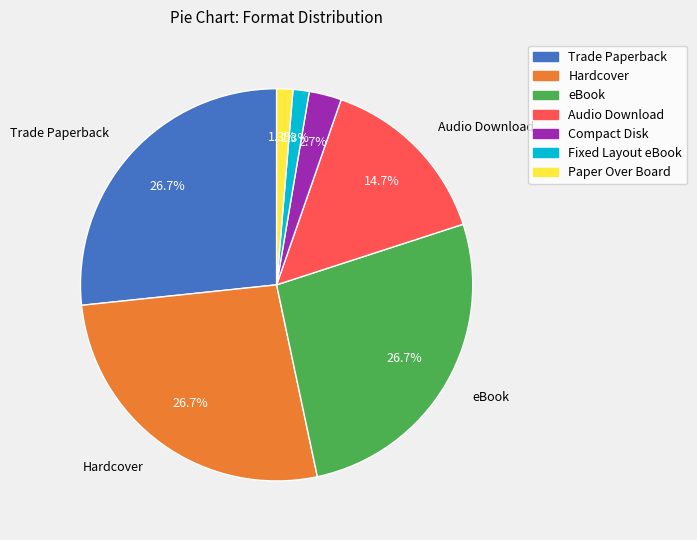

Does Paper Over Board account for over 50% of the chart?

No